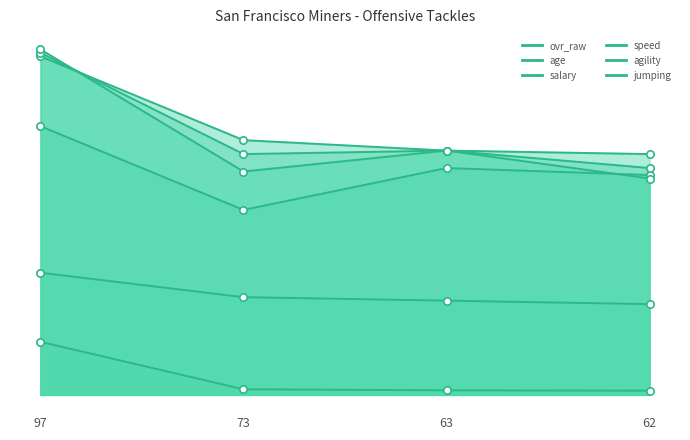

Which series has the largest Y range (max minus min)?

agility